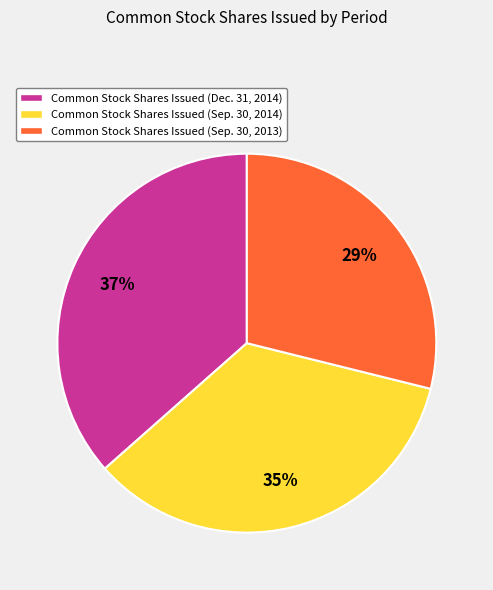

Which category has the smallest portion of the pie?

Common Stock Shares Issued (Sep. 30, 2013)